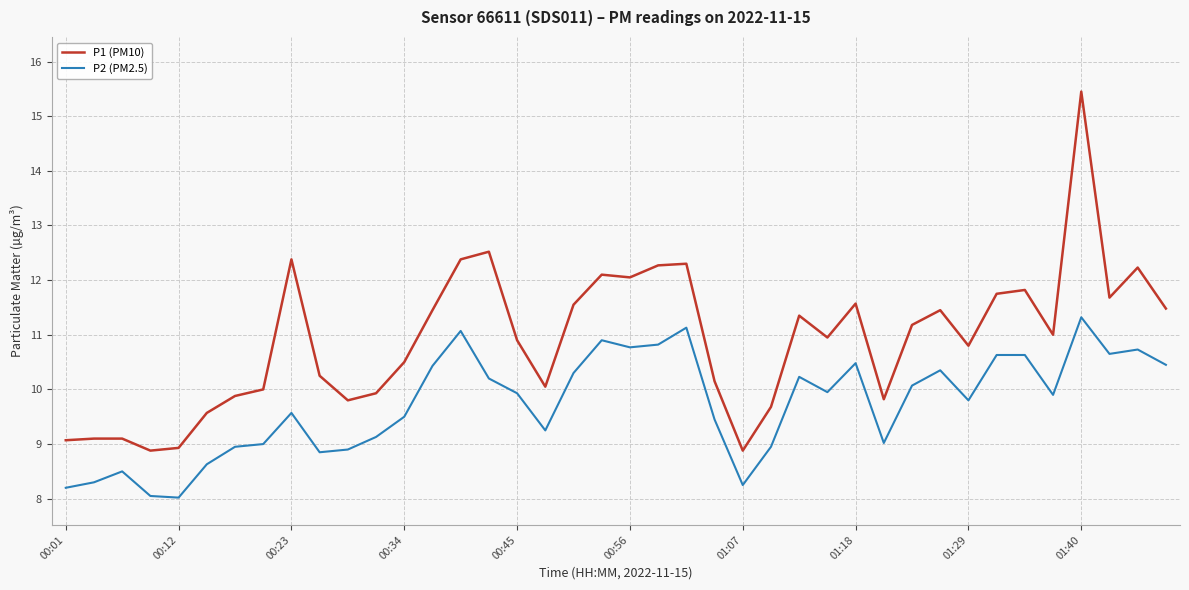

True or false: P2 (PM2.5) and P1 (PM10) intersect in this chart.

False